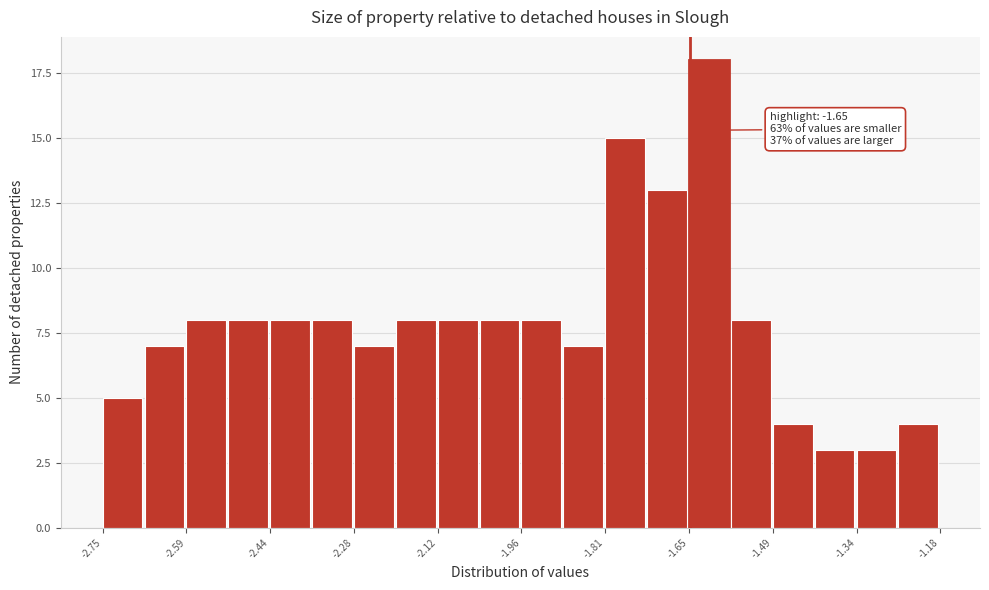

Around what value on the x-axis is the tallest bar? Give the approximate position of its centre, as read against the axis.

-1.62